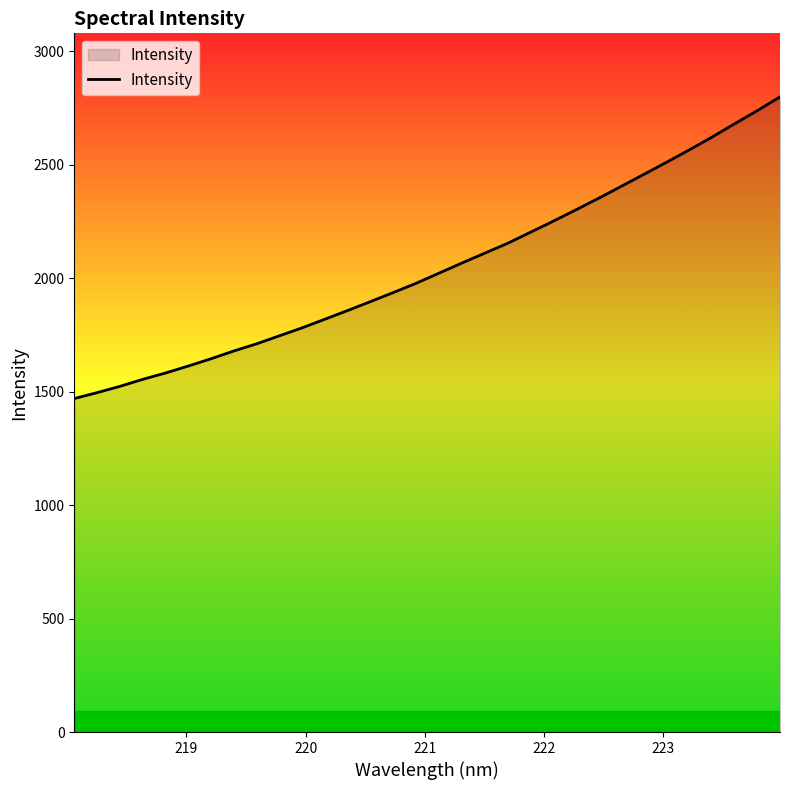

Reading right to left, transcribe all the data shown in this chart.

2800.1	2739.2	2681.2	2622.1	2565.7	2511.1	2457.7	2404.5	2351.7	2300.7	2250.4	2201.7	2153.2	2110.1	2066.8	2022.3	1977.9	1937.3	1897.5	1858.1	1819.9	1781.8	1746.6	1711.4	1679.7	1645.5	1613.3	1582.7	1554.6	1523.9	1496.1	1470.0